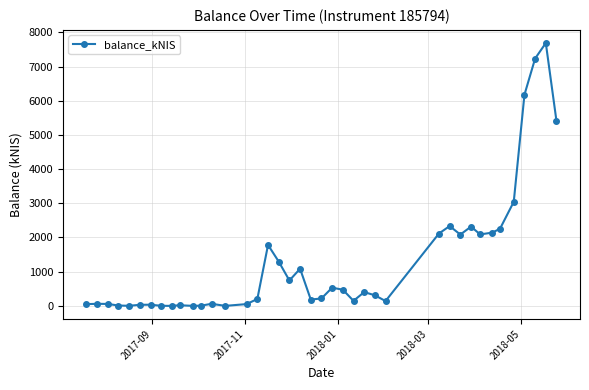

What is the difference between the maximum and minimum values?

7687.6